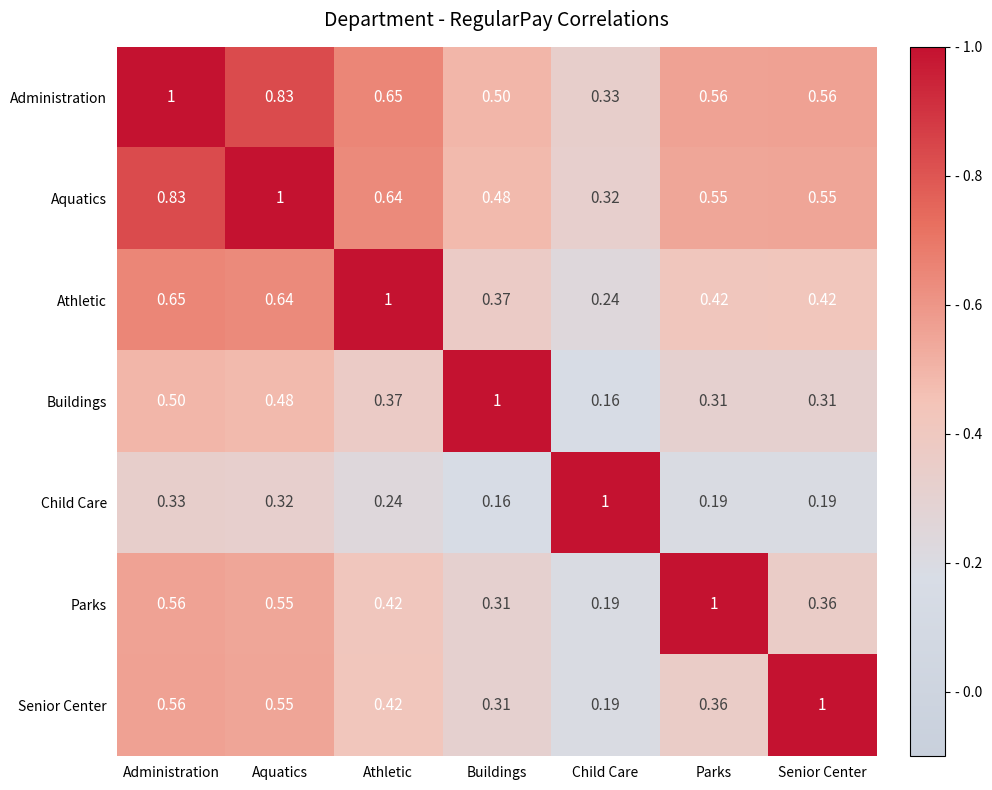

At which label is Buildings closest to 0?

Child Care